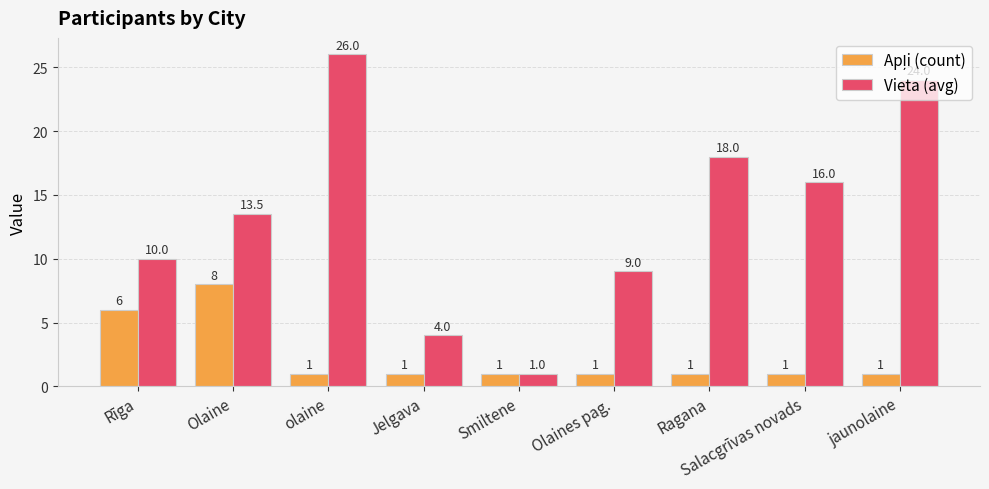

How many bars are there in total?

18